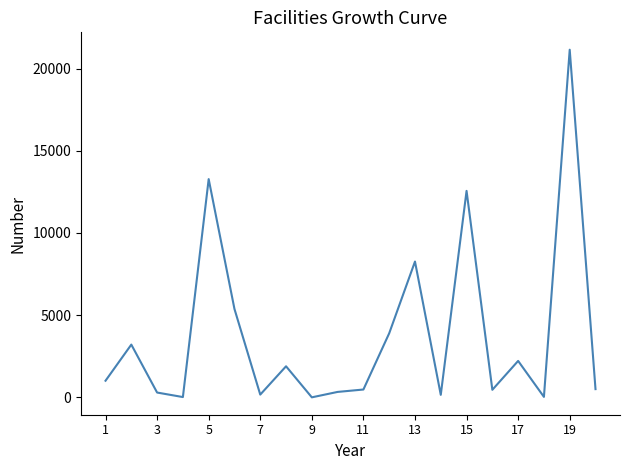

What is the difference between the maximum and minimum values?

21141.2